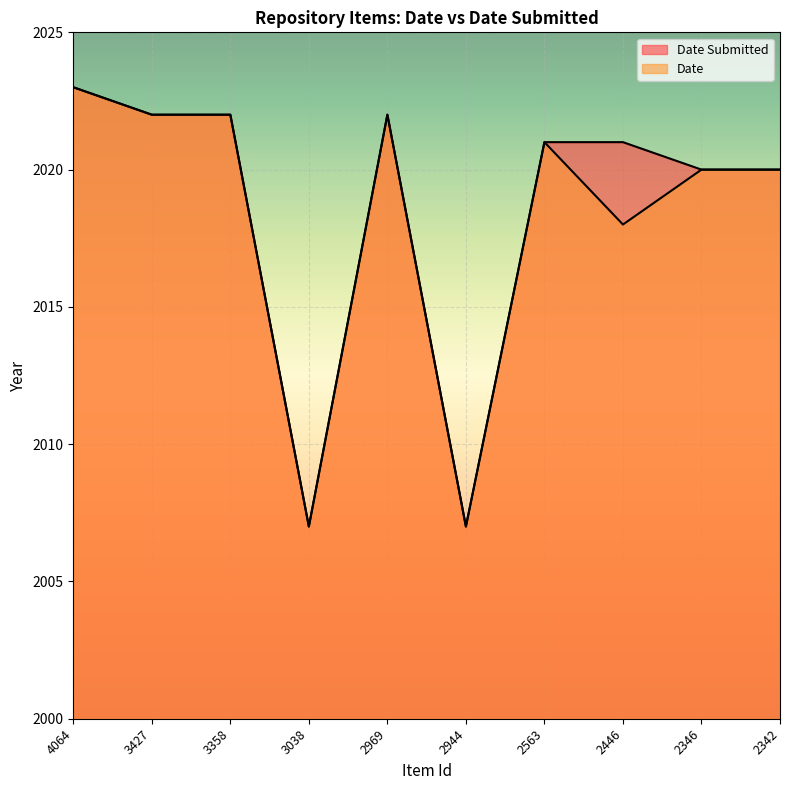

How many interior local peaks does the Date series have?

2